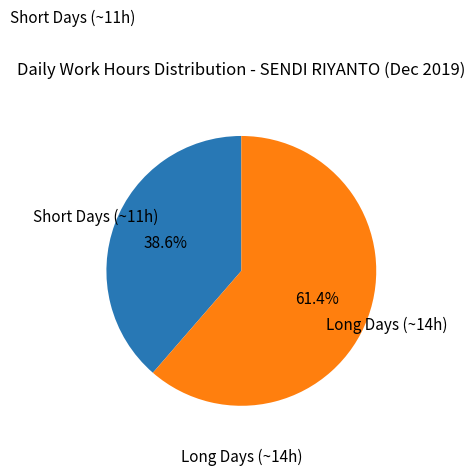

Is there any slice that represents more than half of the pie?

Yes